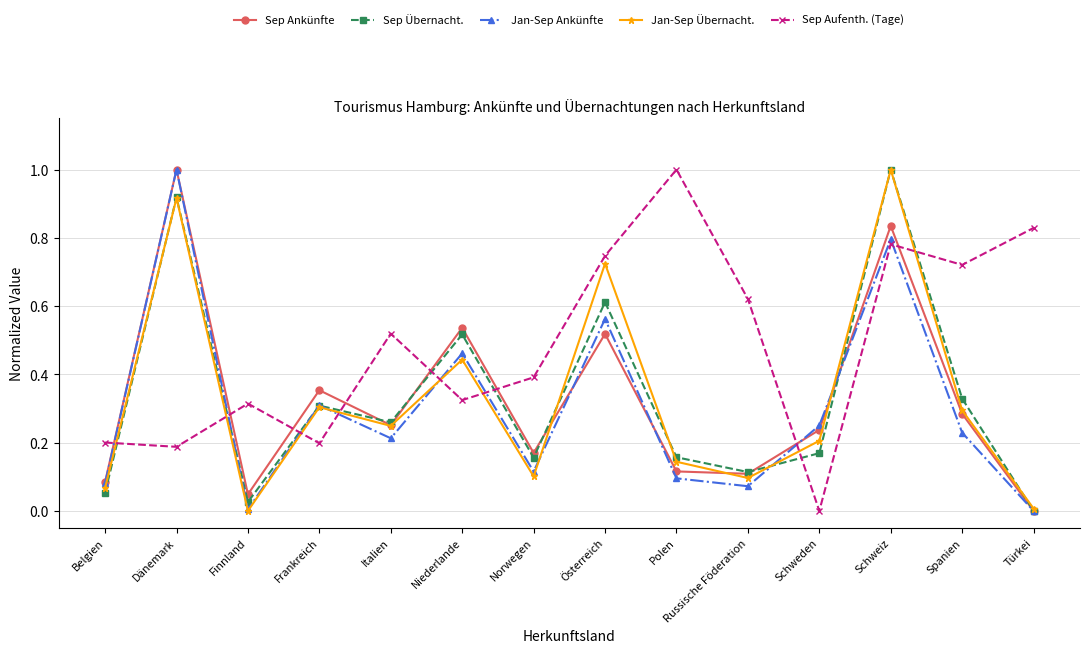

What position from the right is Schweden?

4